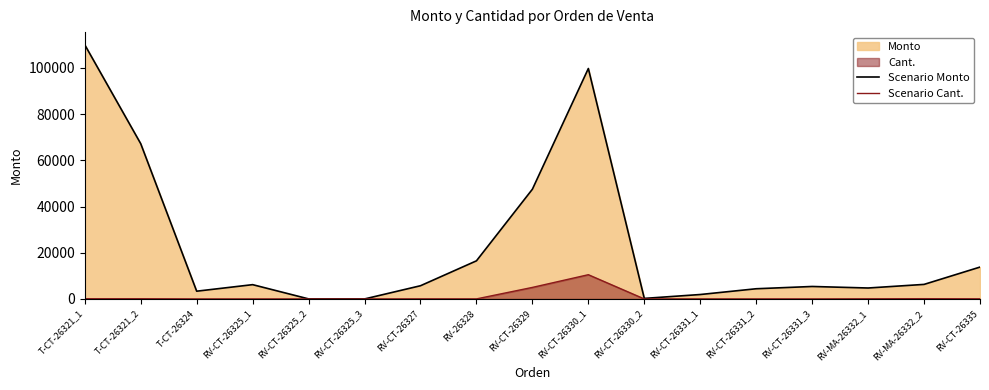

Which series has the largest total across all categories?

Scenario Monto